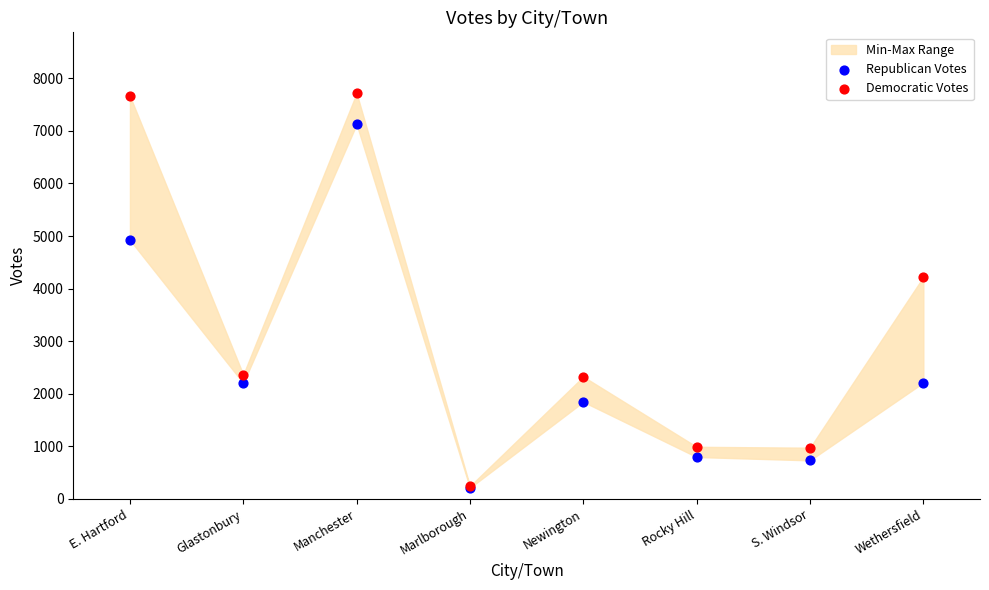

In the Republican Votes series, what Y value is closest to 3669?

4925